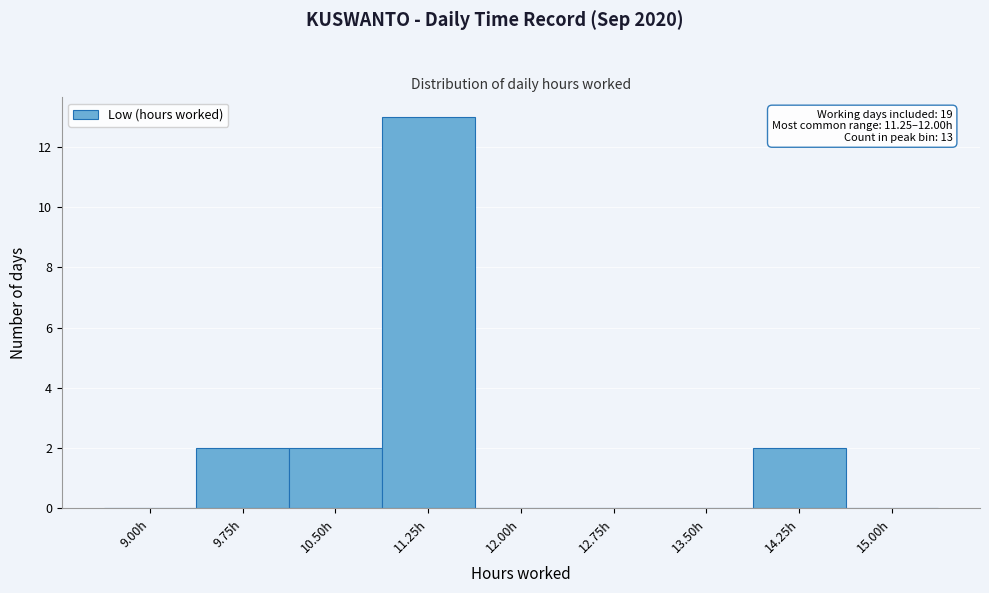

Reading right to left, list all the values displayed in this chart.

15.00h=0	14.25h=2	13.50h=0	12.75h=0	12.00h=0	11.25h=13	10.50h=2	9.75h=2	9.00h=0